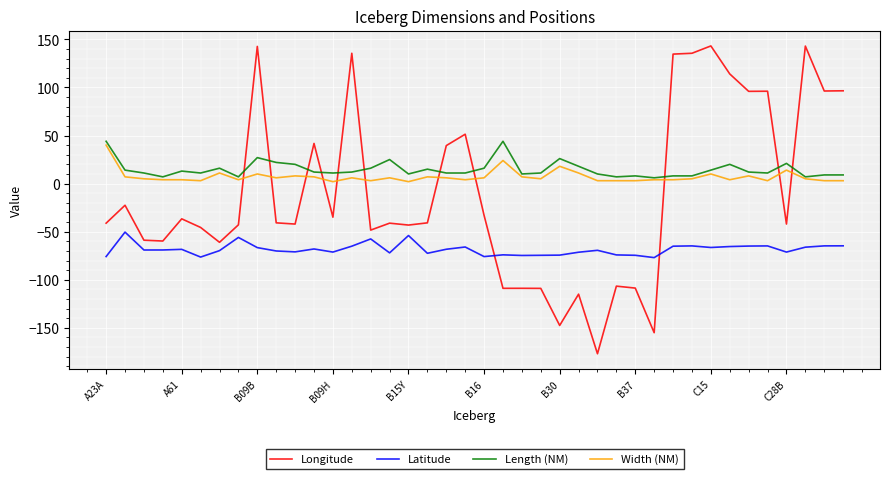

Does the chart have visible grid lines?

Yes